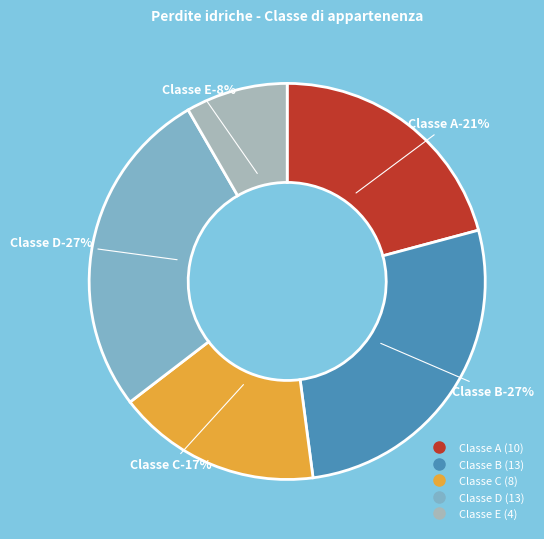

Does D represent more than half of the total?

No